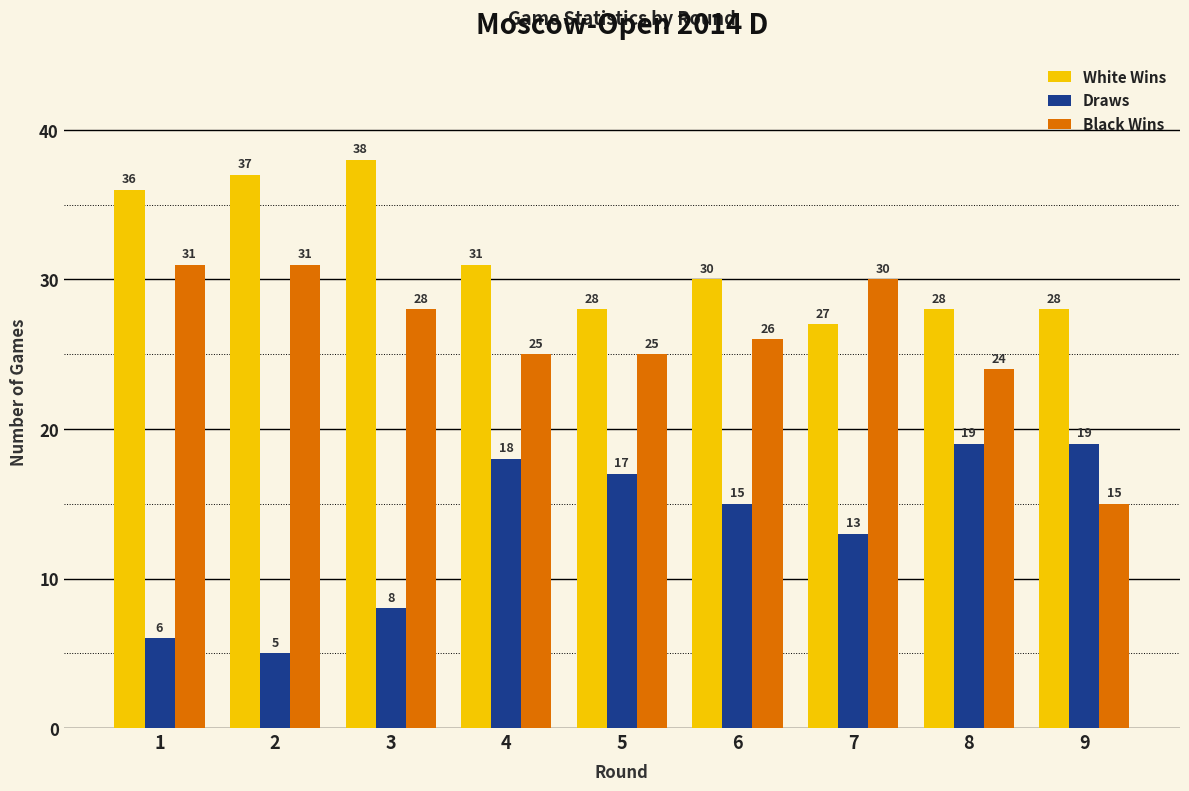

Reading left to right, extract all data points from this chart.

White Wins: 1=36	2=37	3=38	4=31	5=28	6=30	7=27	8=28	9=28
Draws: 1=6	2=5	3=8	4=18	5=17	6=15	7=13	8=19	9=19
Black Wins: 1=31	2=31	3=28	4=25	5=25	6=26	7=30	8=24	9=15